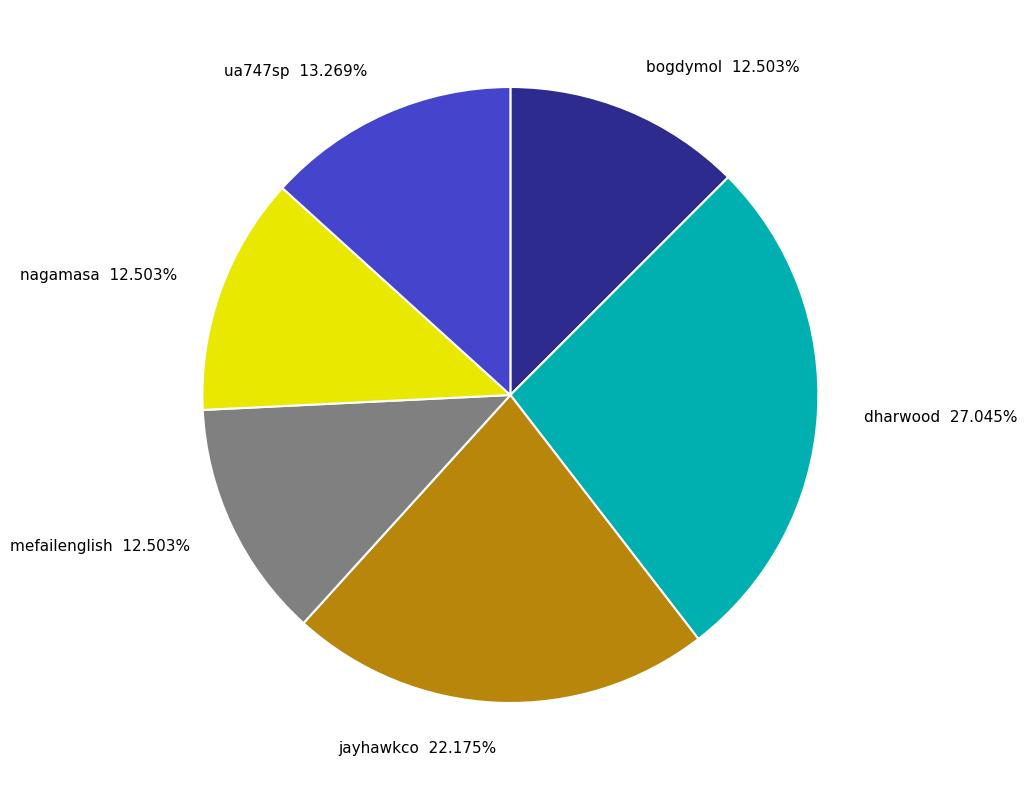

Is jayhawkco 22.175% the majority of the pie?

No